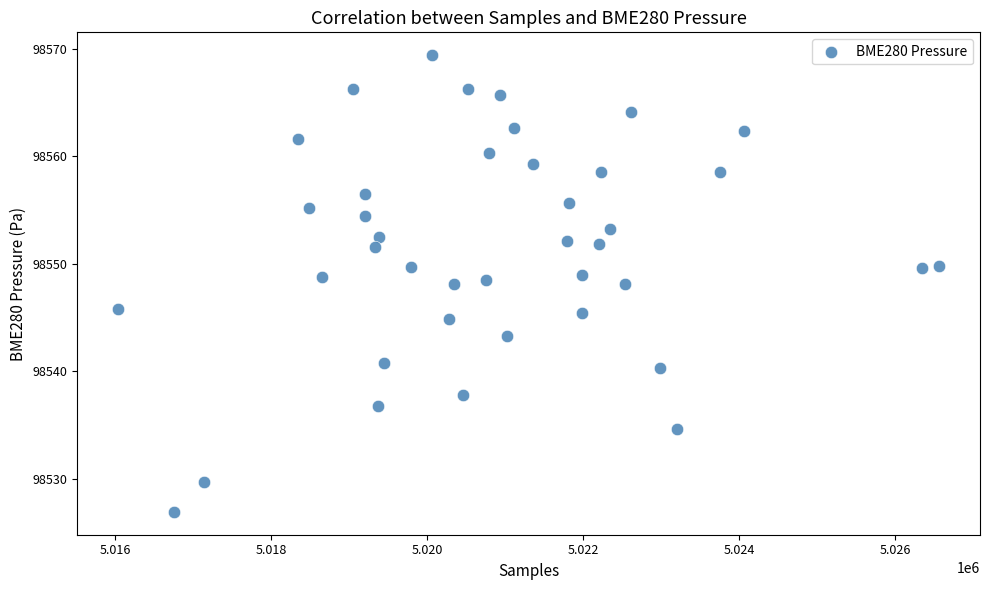

What is the range of X values (max minus min)?

10524.0